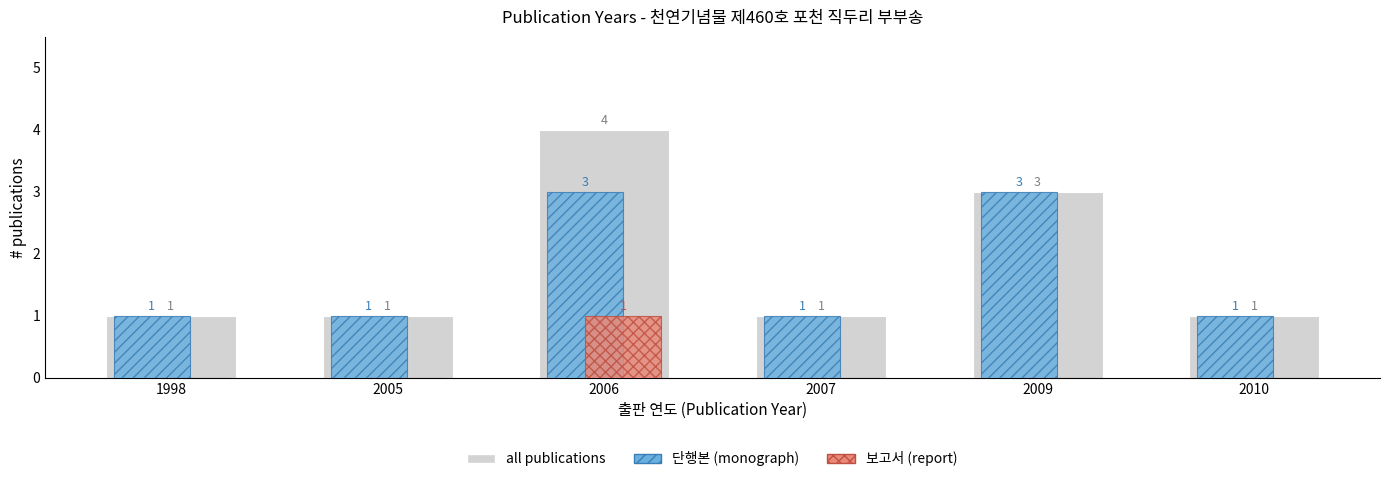

Reading left to right, list all the values displayed in this chart.

all publications: 1	1	4	1	3	1
단행본 (monograph): 1	1	3	1	3	1
보고서 (report): 0	0	1	0	0	0